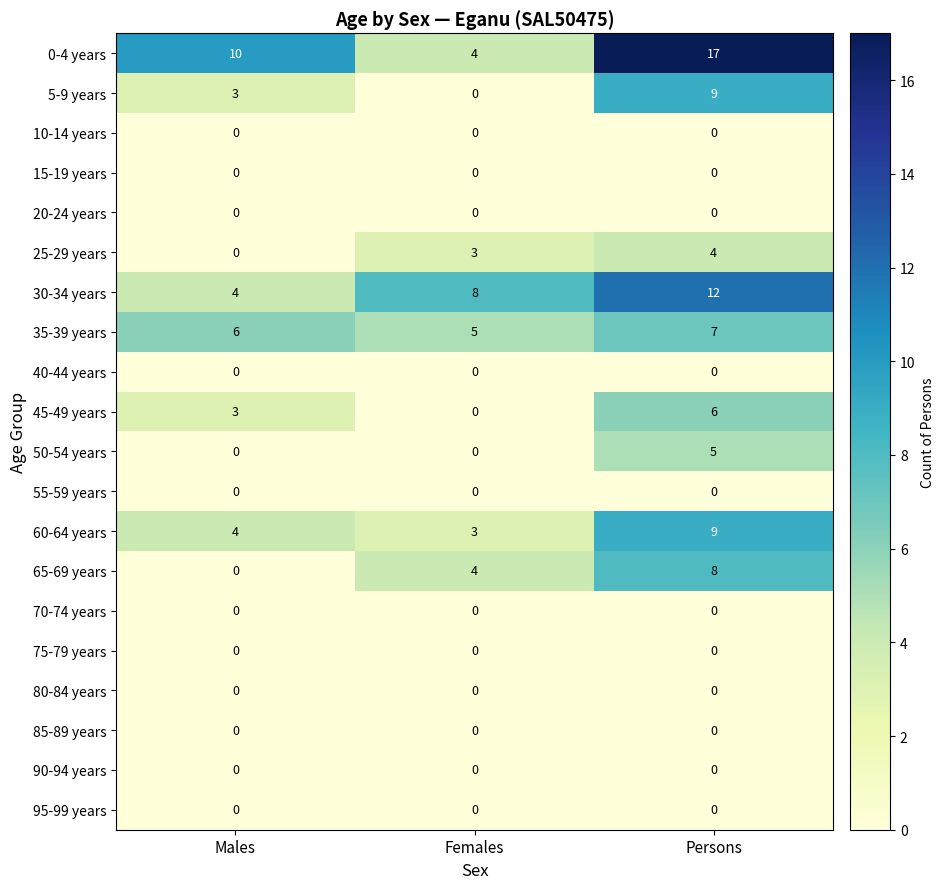

Which category has the highest value across all series?

Persons